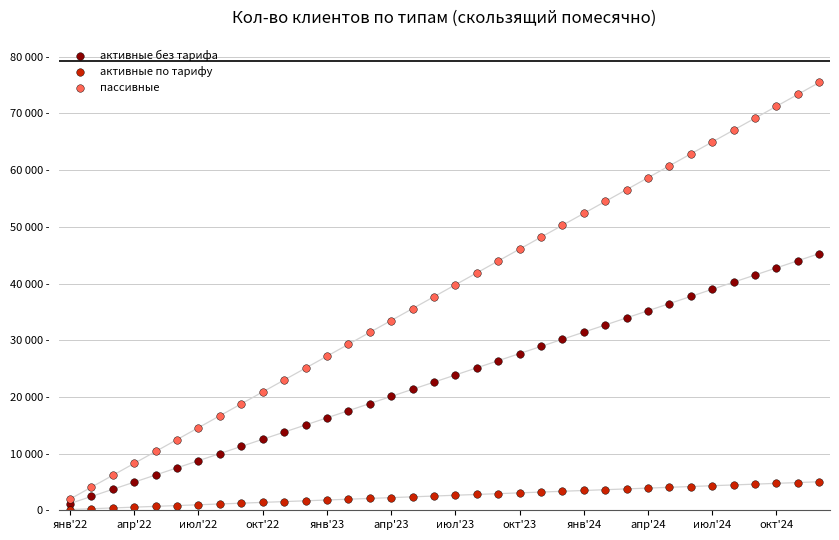

Which series contains the lowest Y value?

активные по тарифу